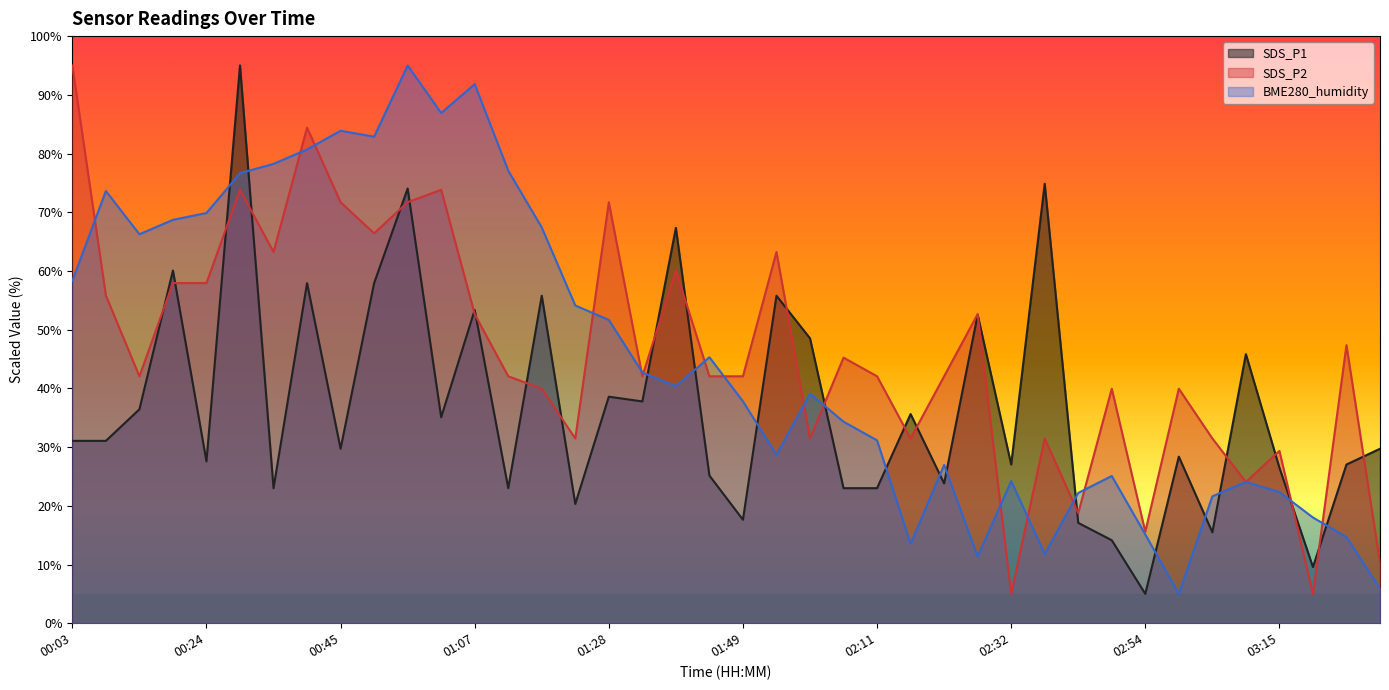

Which has a higher value, 01:55 or 00:35?

01:55